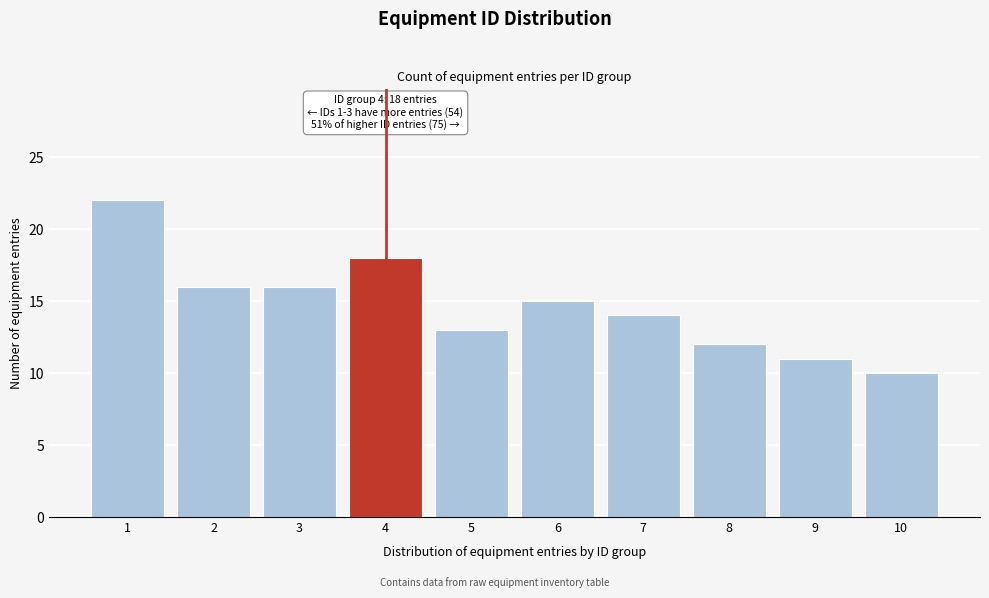

Reading left to right, what are all the values shown in this chart?

1=22	2=16	3=16	4=18	5=13	6=15	7=14	8=12	9=11	10=10